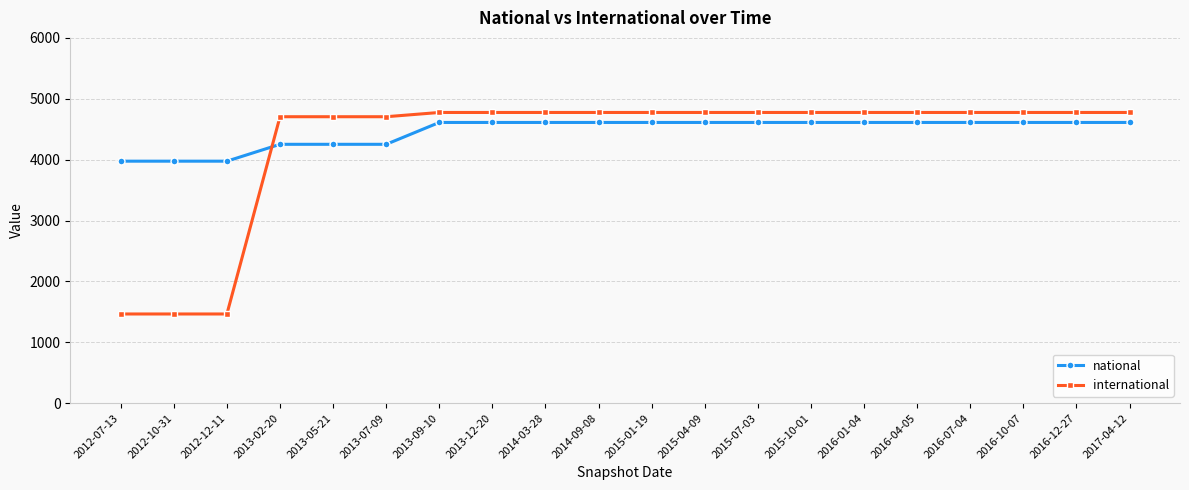

What are all the series names shown in the legend?

national, international